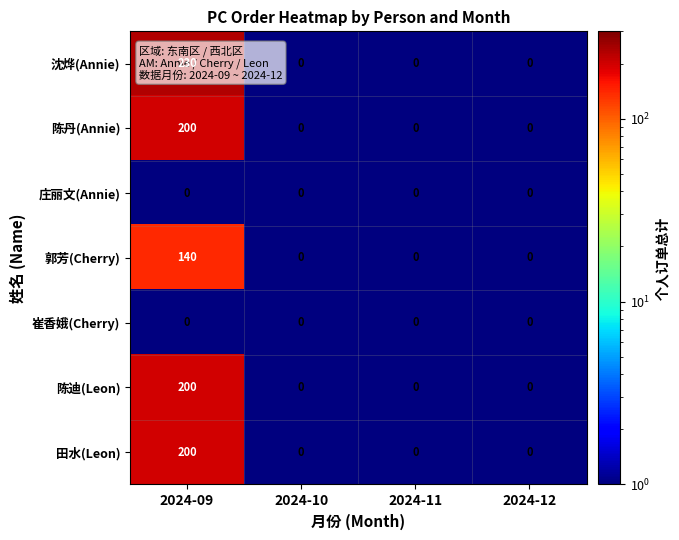

What is the greatest value displayed?

230